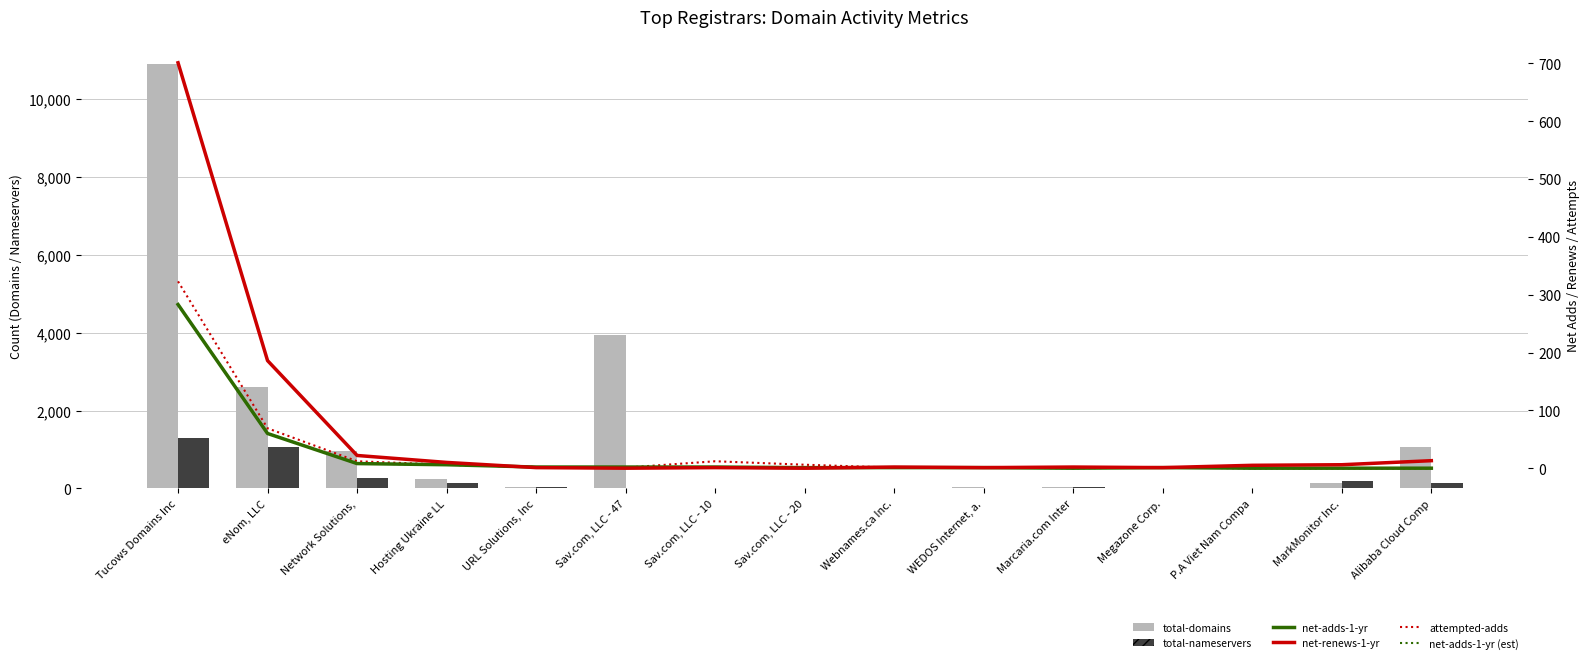

Between Webnames.ca Inc. and Tucows Domains Inc, which is larger?

Tucows Domains Inc